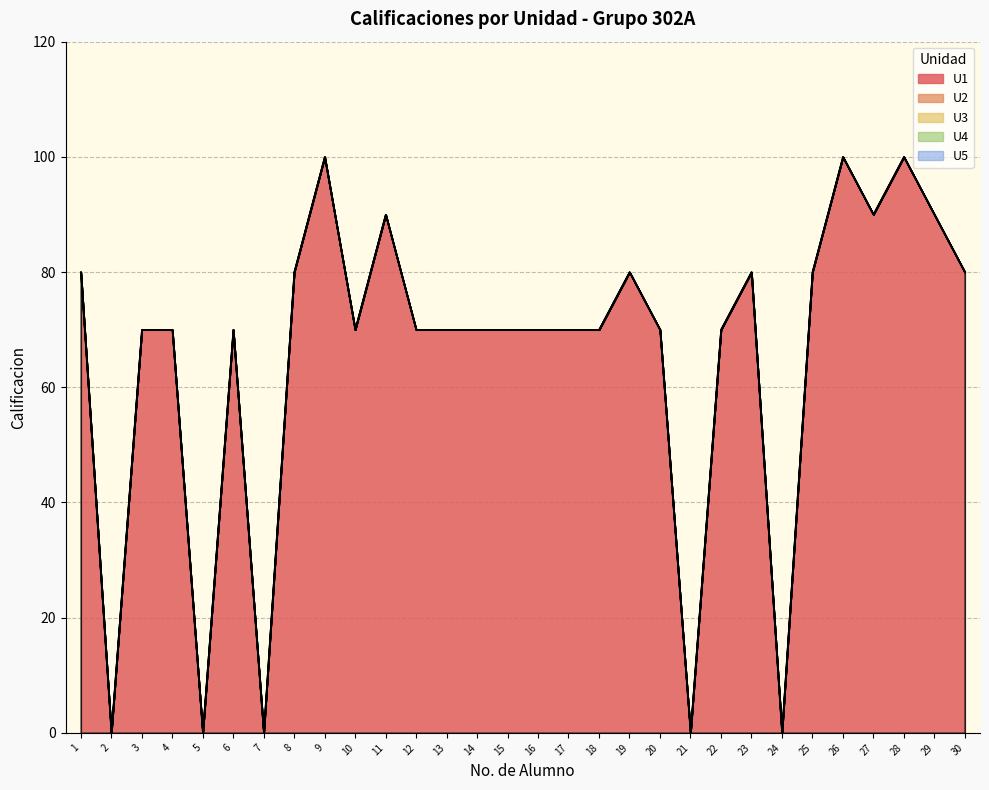

Which category has the lowest value in the U5 series?

1